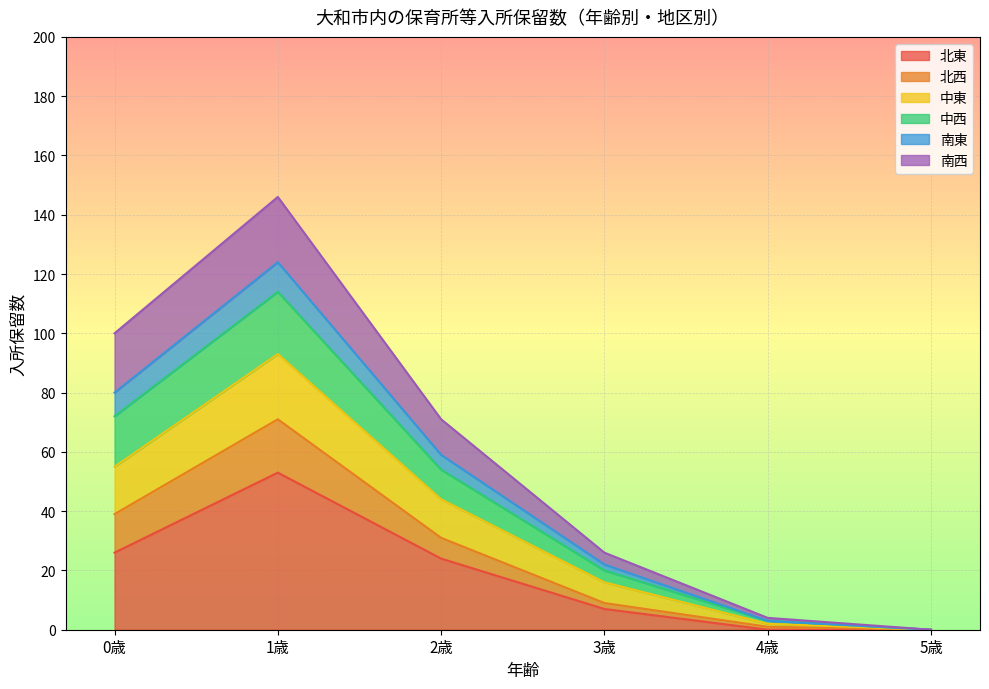

Is it true that 中東 equals 87 at 0?

False